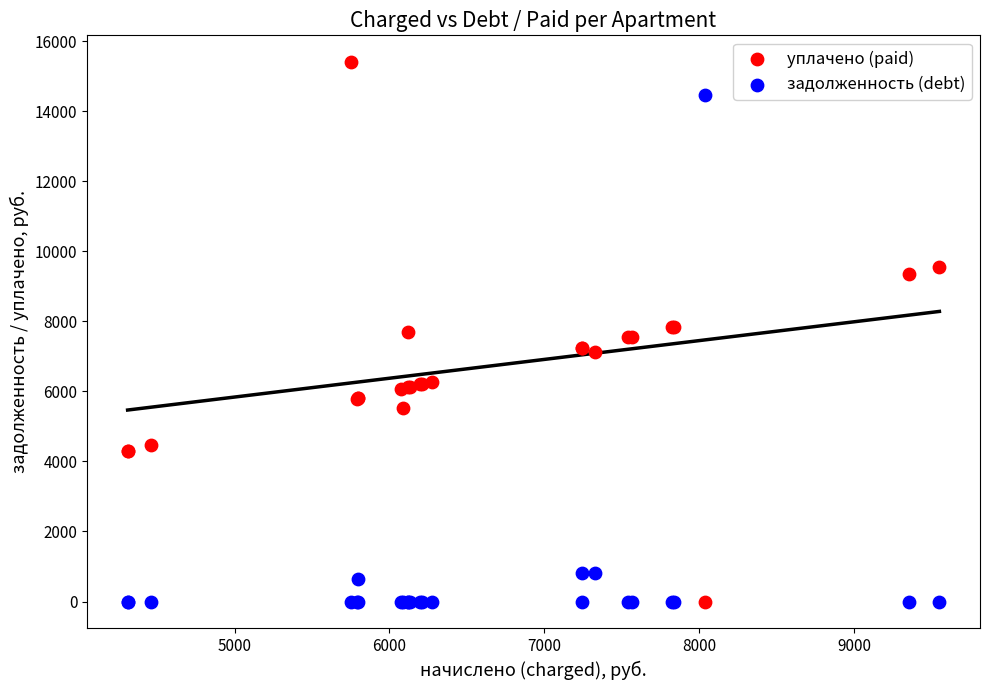

Which series contains the highest Y value?

уплачено (paid)